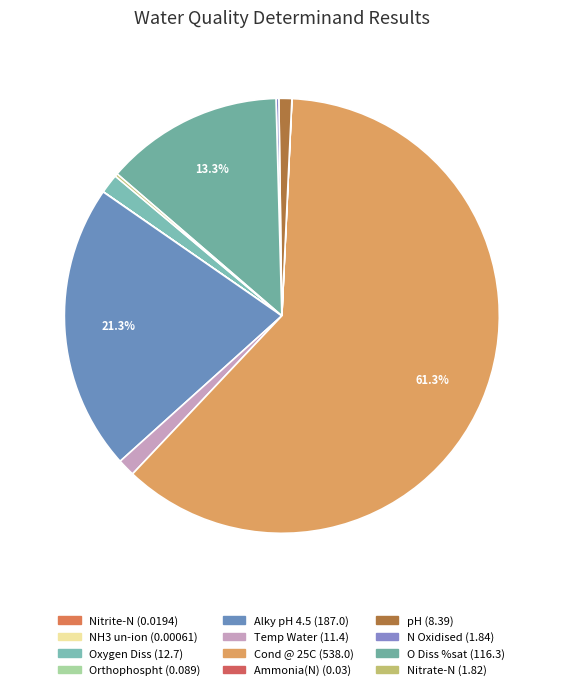

Count the number of slices in the pie.

12